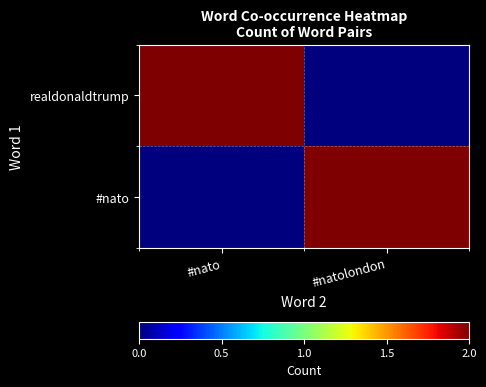

What is the spread (max minus min) of values at #nato?

2